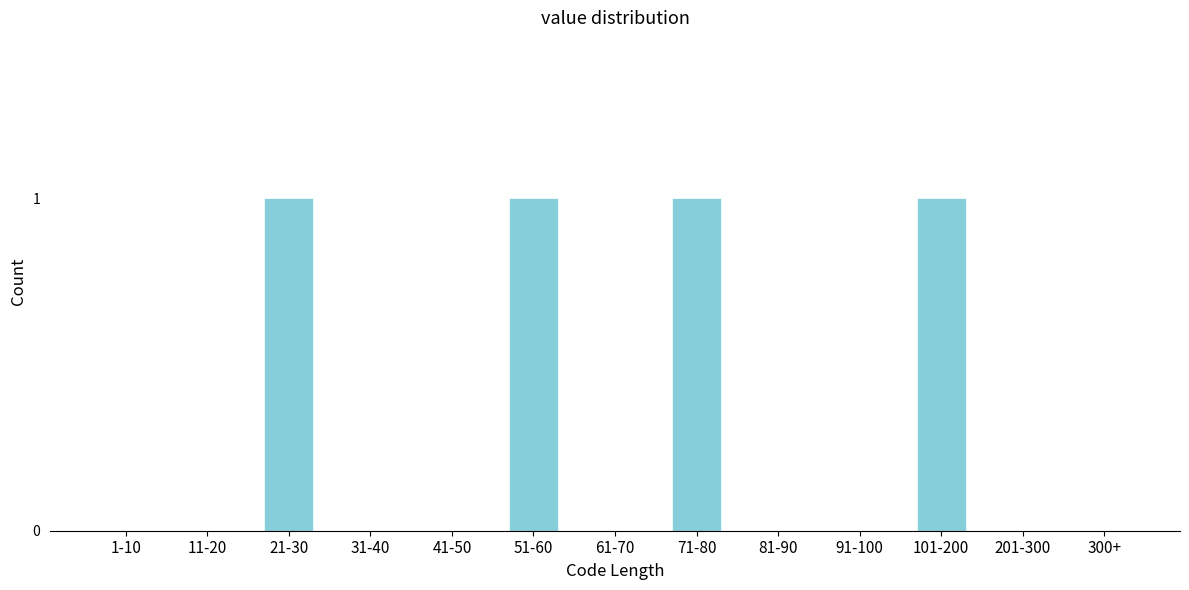

Reading right to left, what are all the values shown in this chart?

300+=0	201-300=0	101-200=1	91-100=0	81-90=0	71-80=1	61-70=0	51-60=1	41-50=0	31-40=0	21-30=1	11-20=0	1-10=0